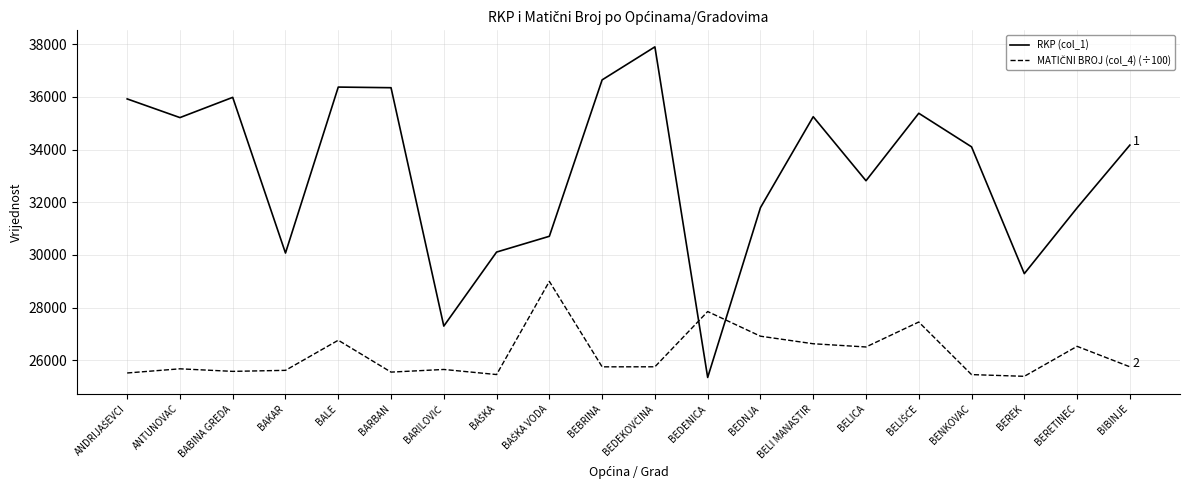

At which label does RKP (col_1) reach its minimum?

BEDENICA